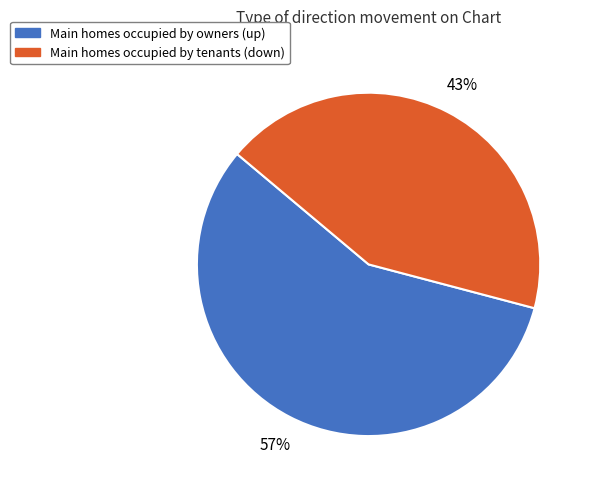

Between Main homes occupied by owners (up) and Main homes occupied by tenants (down), which is larger?

Main homes occupied by owners (up)